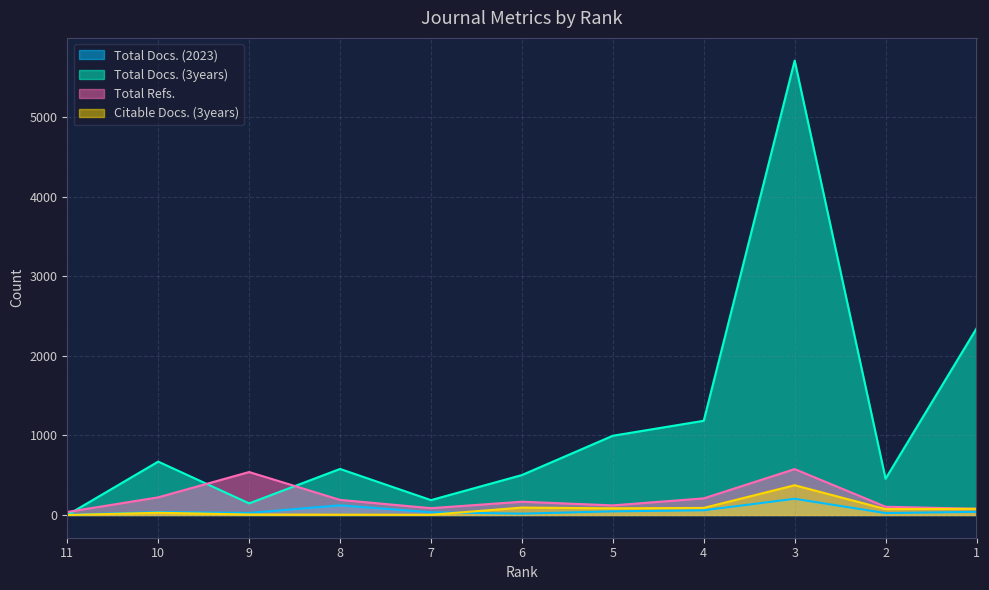

Which category has the highest value in the Total Docs. (2023) series?

3